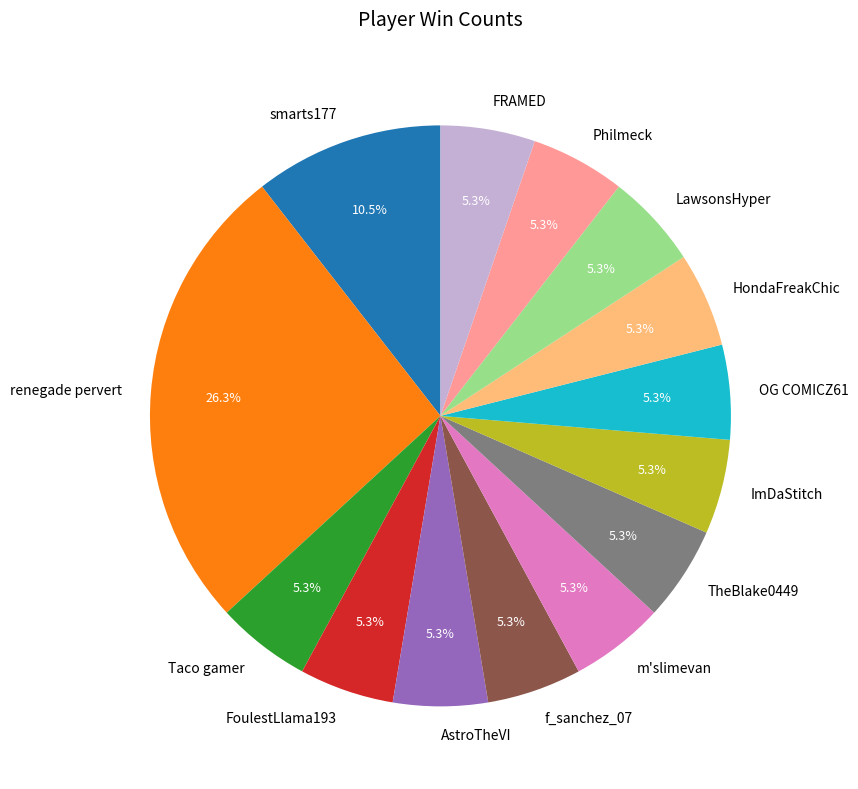

To the nearest percent, what is the difference between the largest and smallest slice percentages?

21%